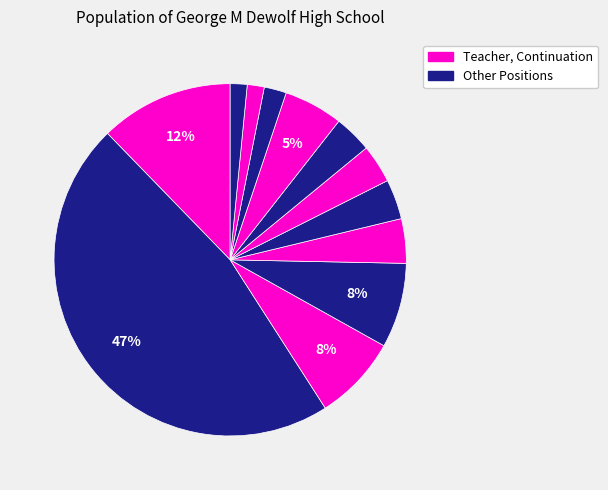

How many segments does this pie chart have?

12